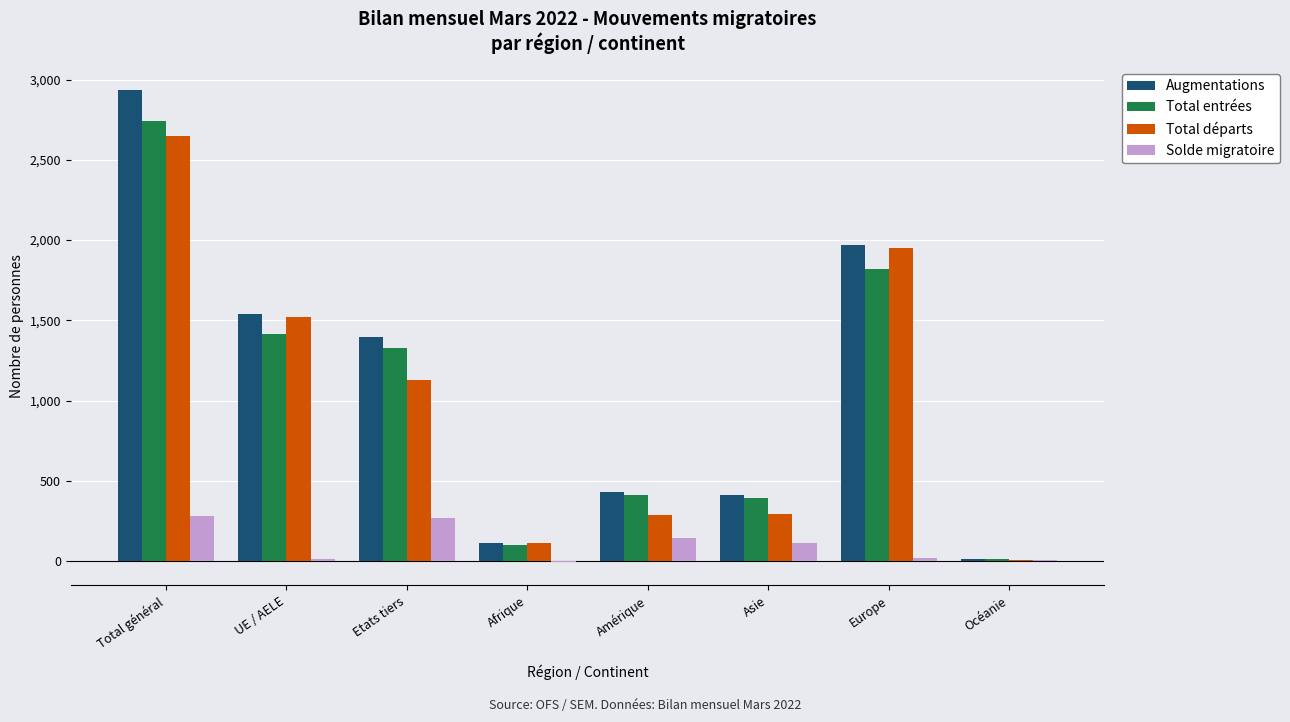

Where does the Total départs series first go above 1128?

Total général